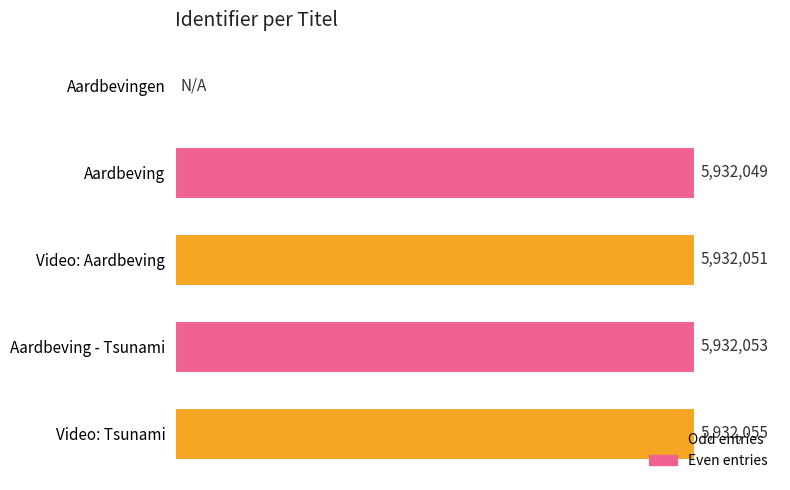

What is the average value?

4745642